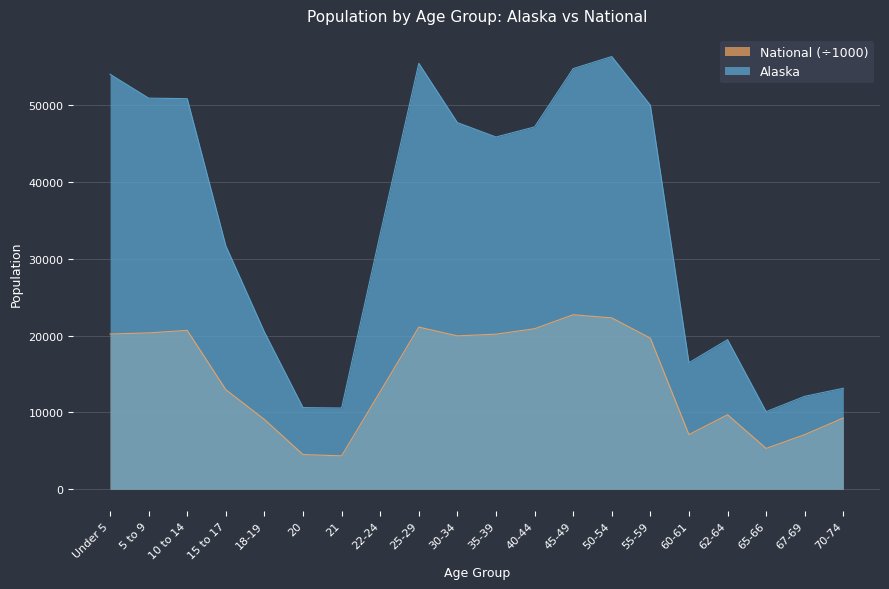

What are all the series names shown in the legend?

National (÷1000), Alaska